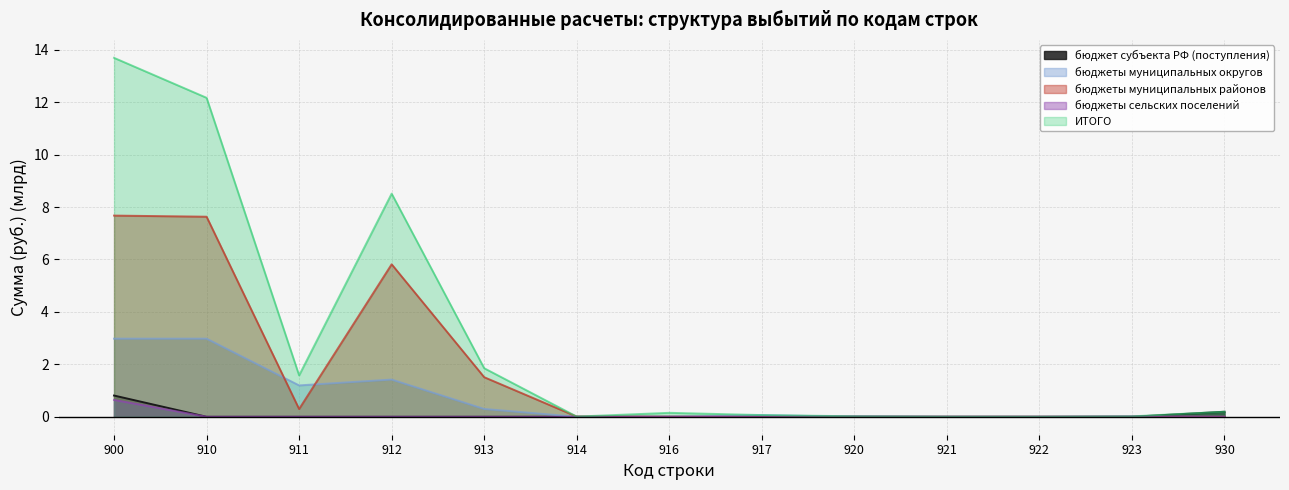

Which category has the lowest value across all series?

910